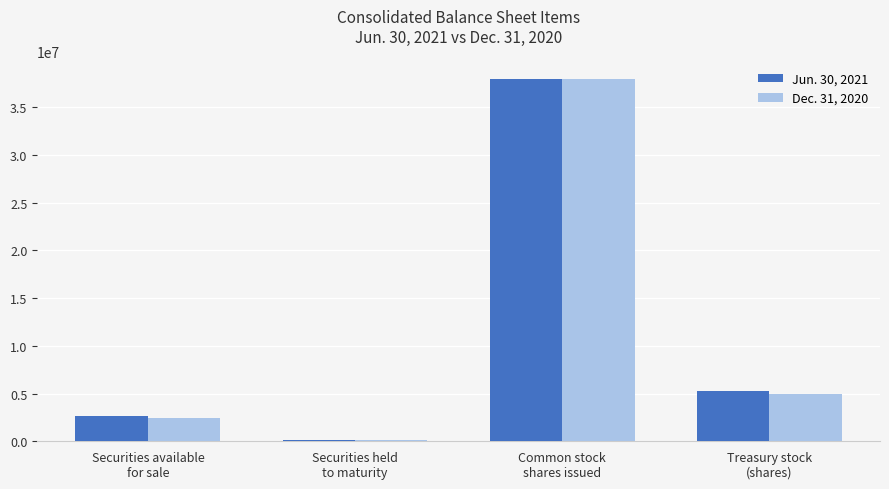

Which series has the largest range (max minus min)?

Jun. 30, 2021